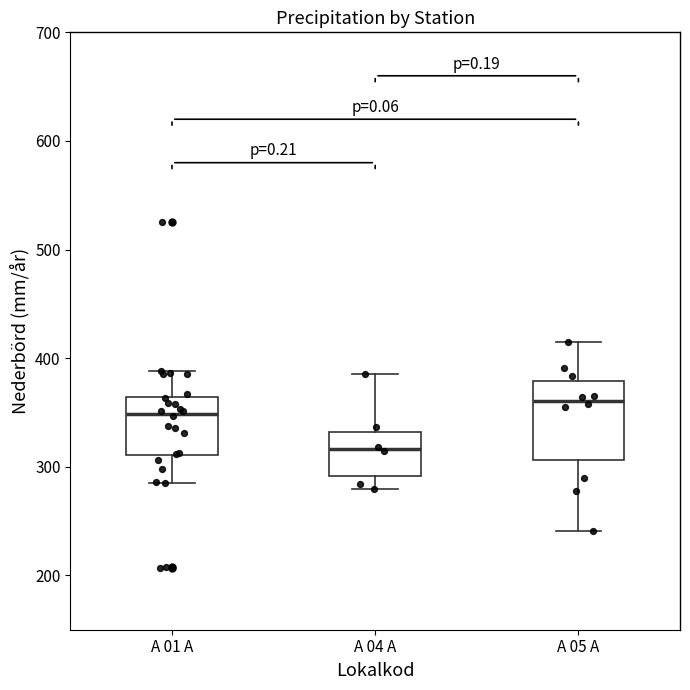

Reading left to right, read every box against the y-axis: the position of its median line, the range the box covers, and the ends of its whiskers. The values are not printed on the chart, so give them approximately, as read against the axis.

A 01 A: median 350, box 310 to 360, whiskers 290 to 390
A 04 A: median 320, box 290 to 330, whiskers 280 to 390
A 05 A: median 360, box 310 to 380, whiskers 240 to 420